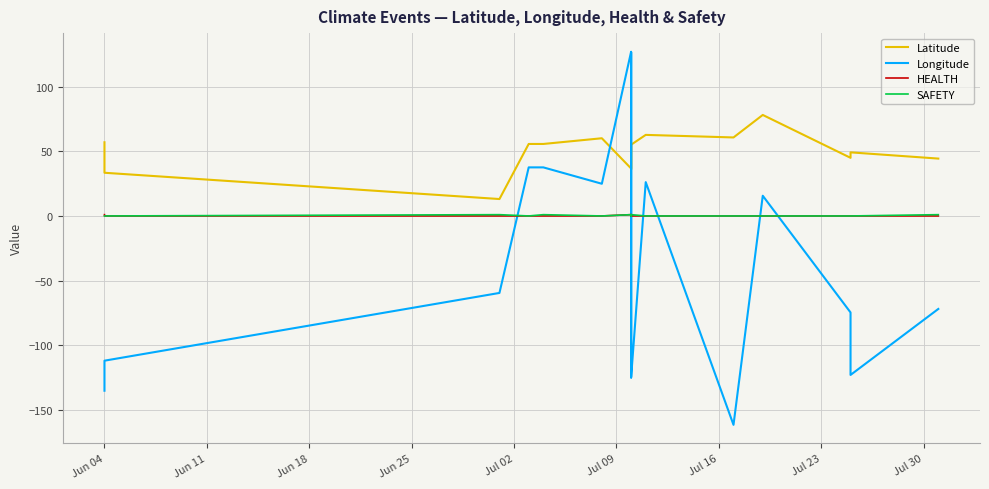

How many values in the Longitude series exceed -59?

7